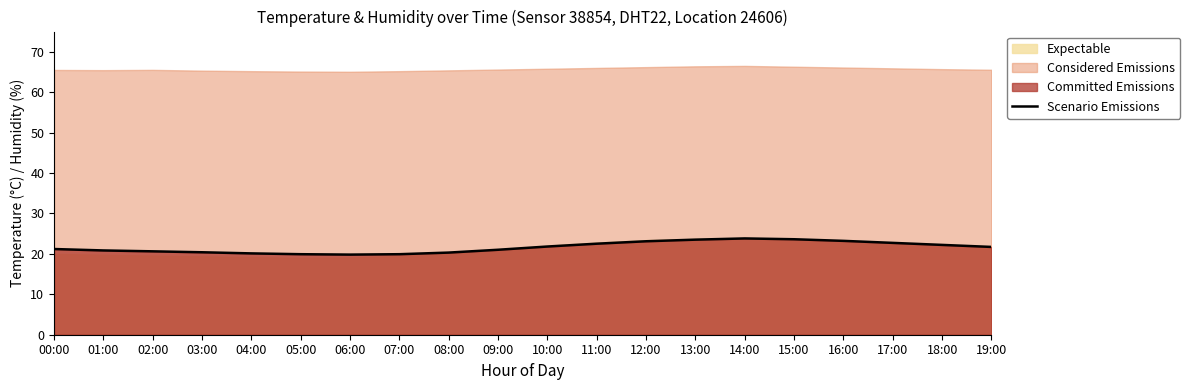

How many lines are shown in the chart?

1